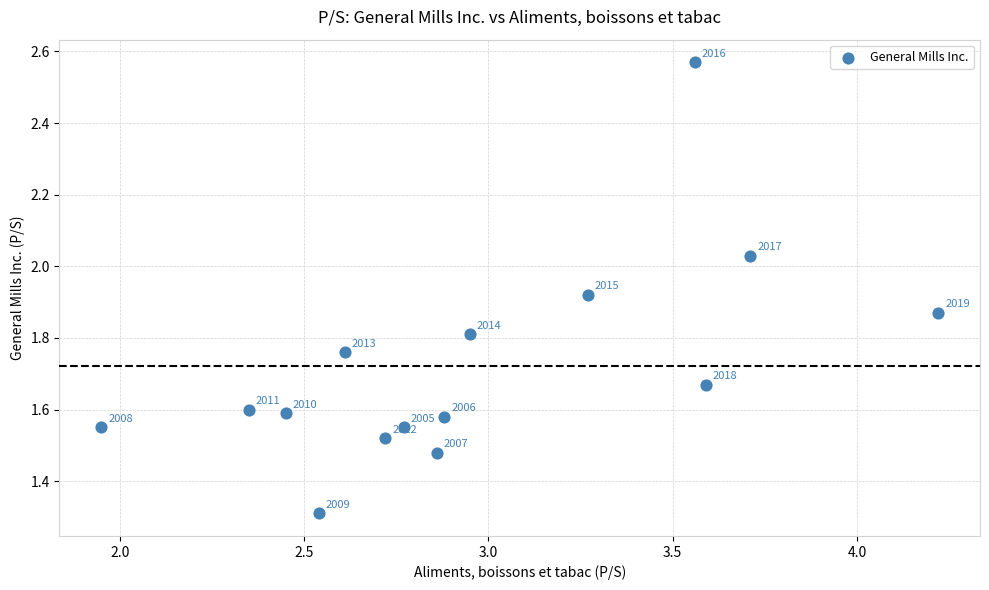

What Y value in the scatter plot is closest to 1?

1.3